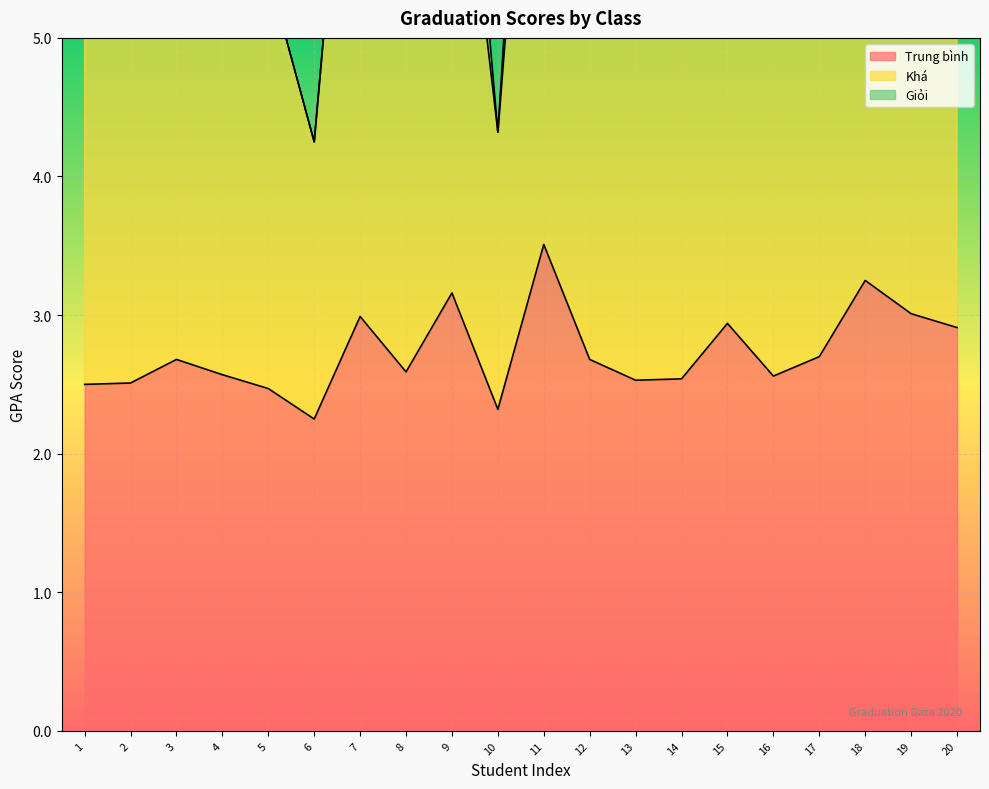

True or false: Trung bình and Giỏi intersect in this chart.

False